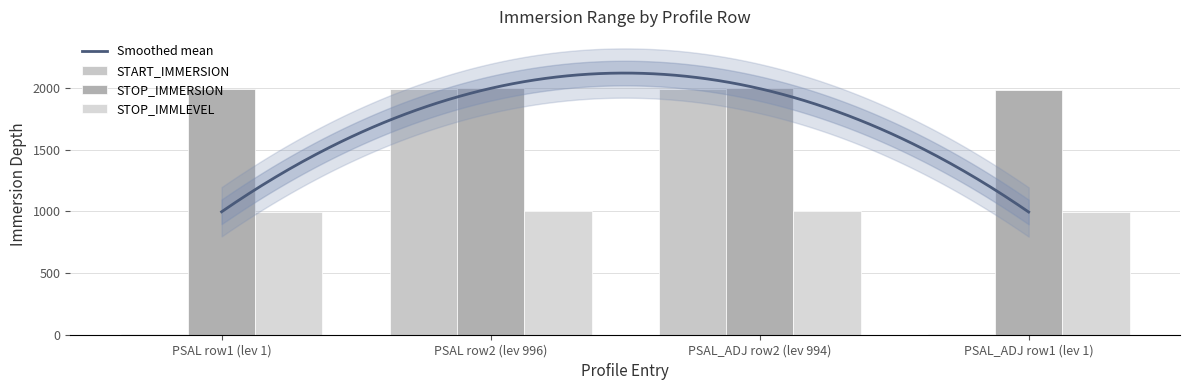

What is the value of the STOP_IMMLEVEL bar at the 1st from the left?

995.0